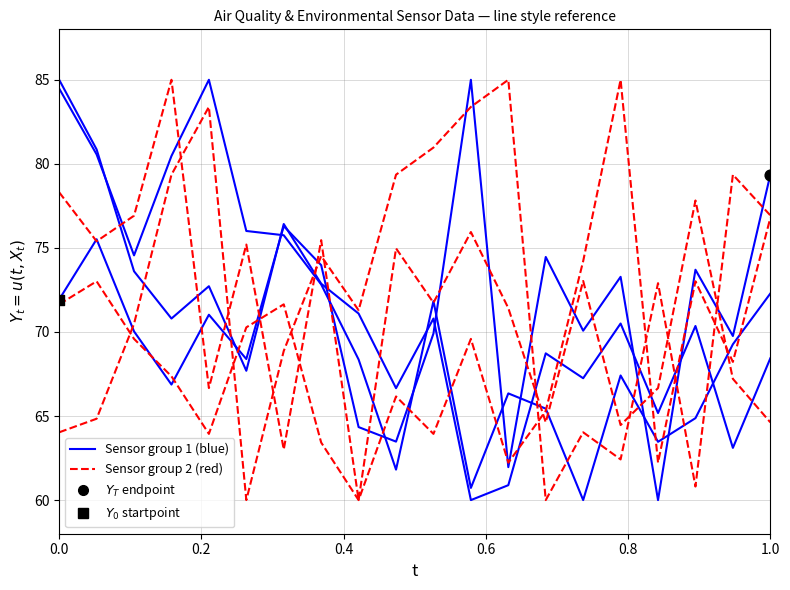

What is the total value across all series at 1.0?

156.1